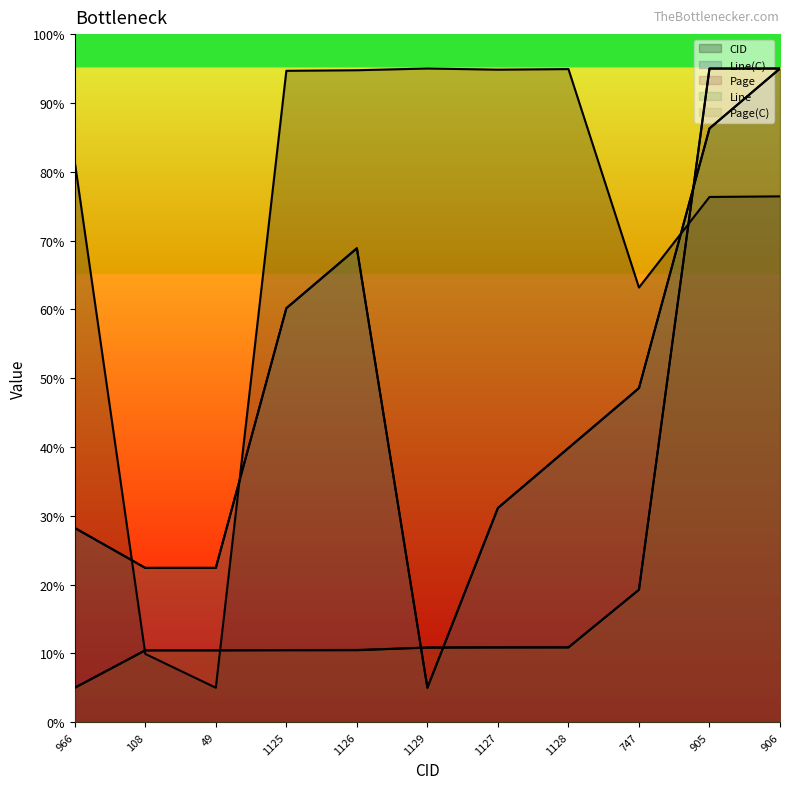

What is the difference between the second highest and second lowest values in the CID series?

85.0